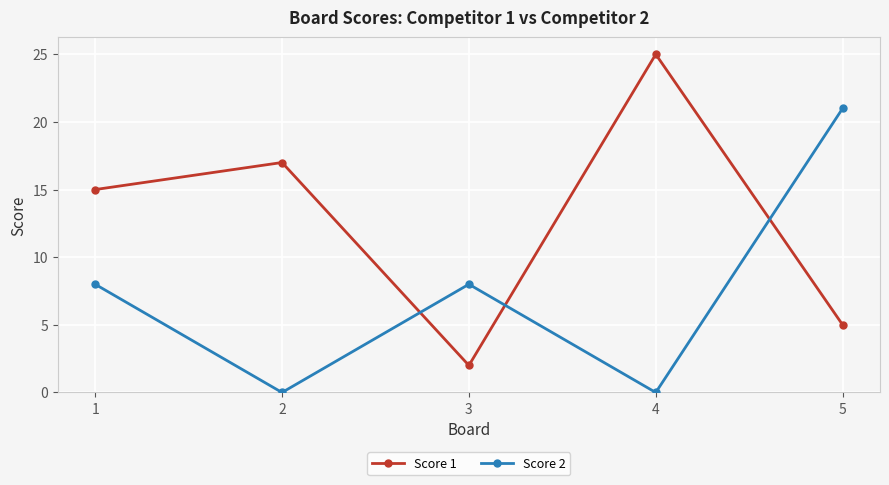

At which label is Score 1 closest to 13?

1